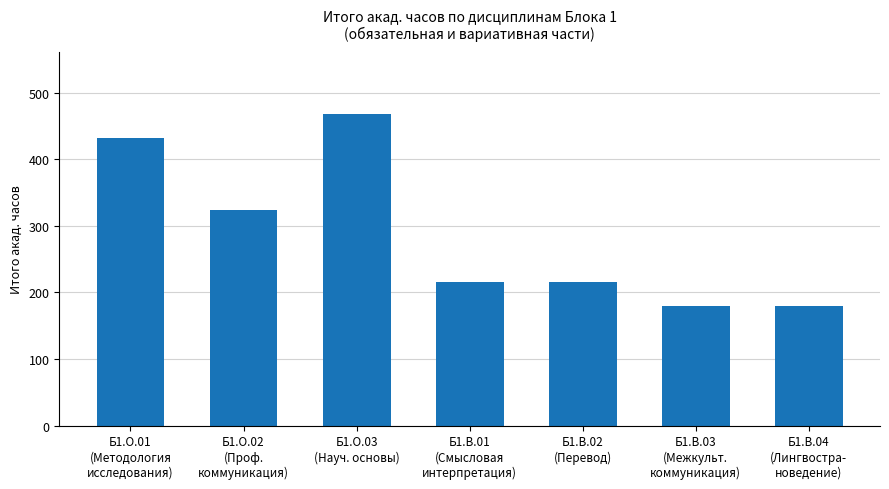

How many bars are there in total?

7